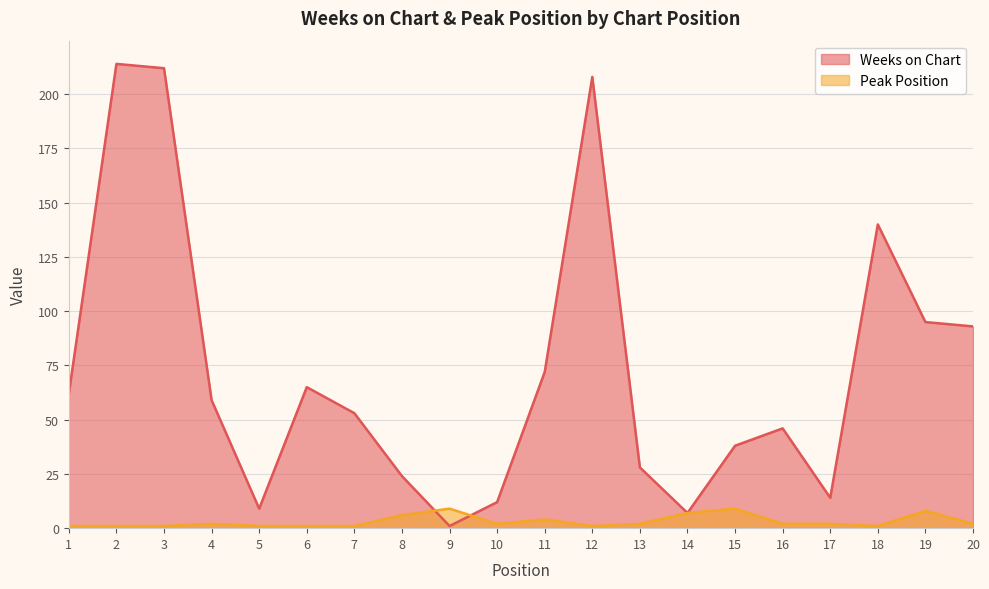

What is the value of the Peak Position point at the 10th from the left?

2